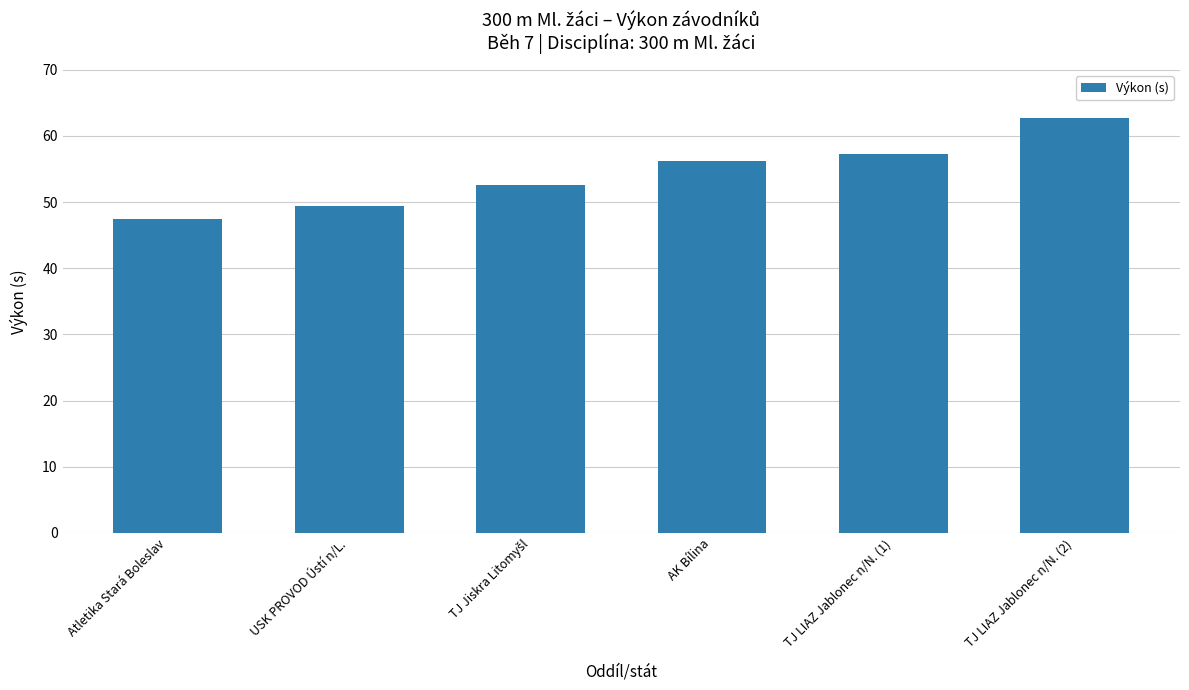

Which category has the lowest value across all series?

Atletika Stará Boleslav